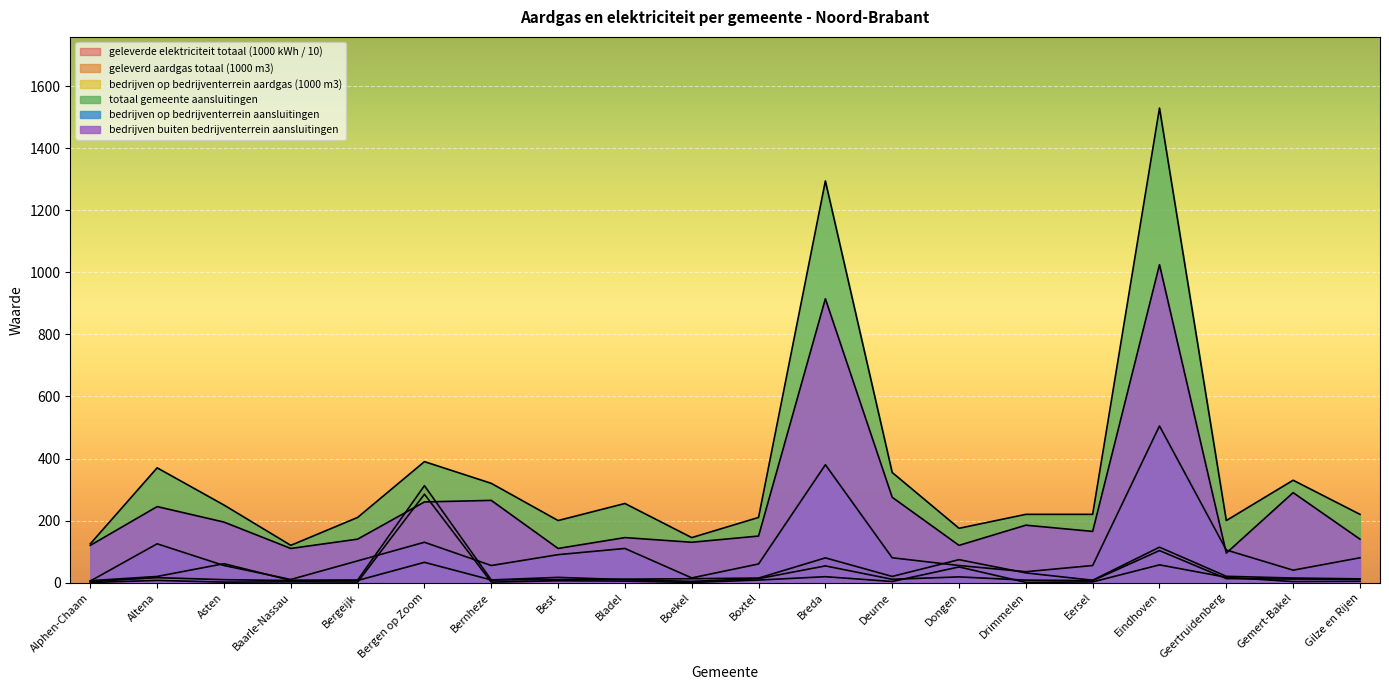

Which series has the largest total across all categories?

totaal gemeente aansluitingen